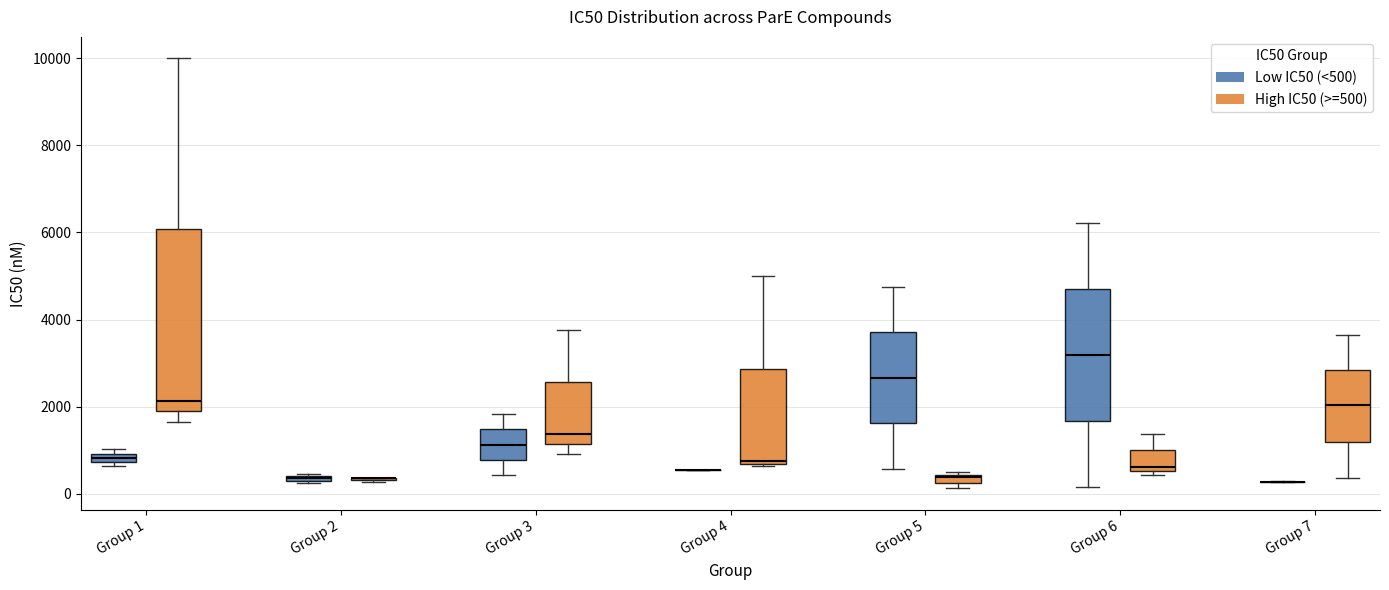

Where is the upper edge of the box for Group 2 (Low IC50 (<500)) on the y-axis? The values are not printed on the chart, so give them approximately, as read against the axis.

400